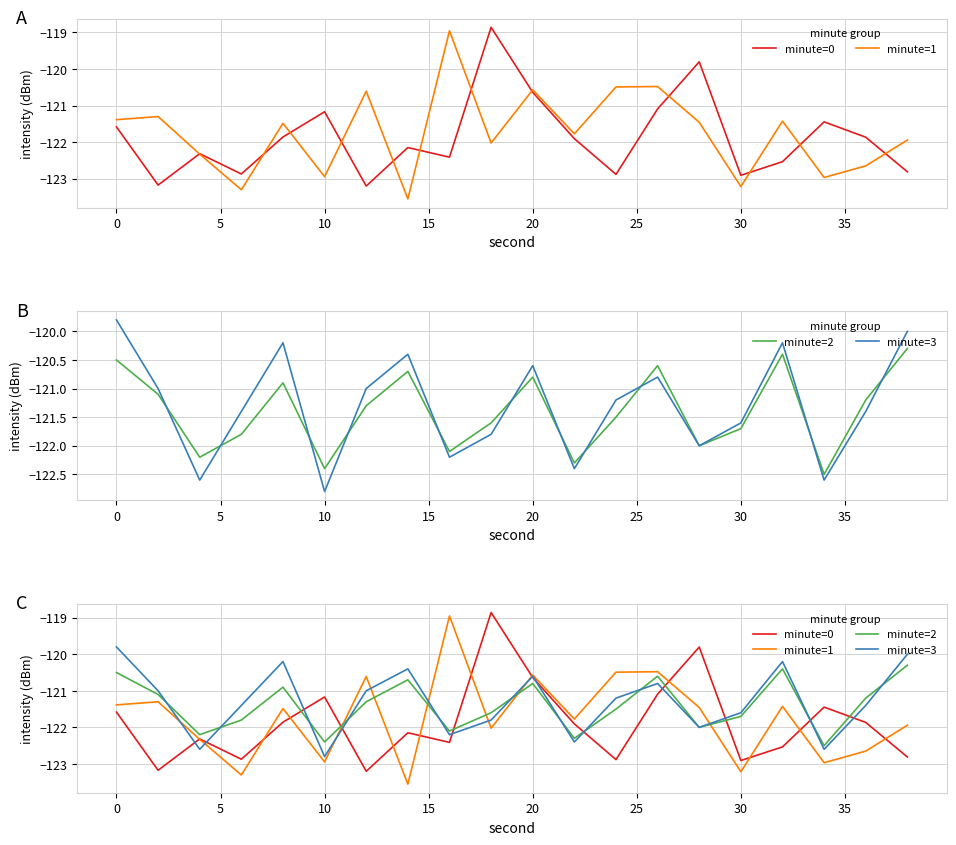

Is the value of minute=1 at 16 greater than the value of minute=2 at 17?

Yes